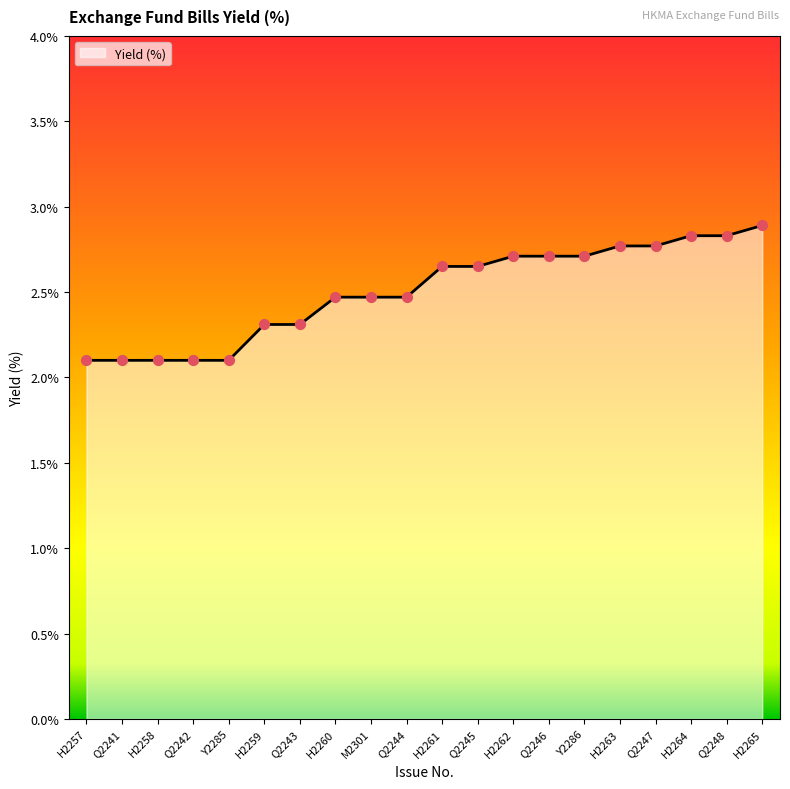

What is the change in value from Q2245 to Y2286?

+0.1